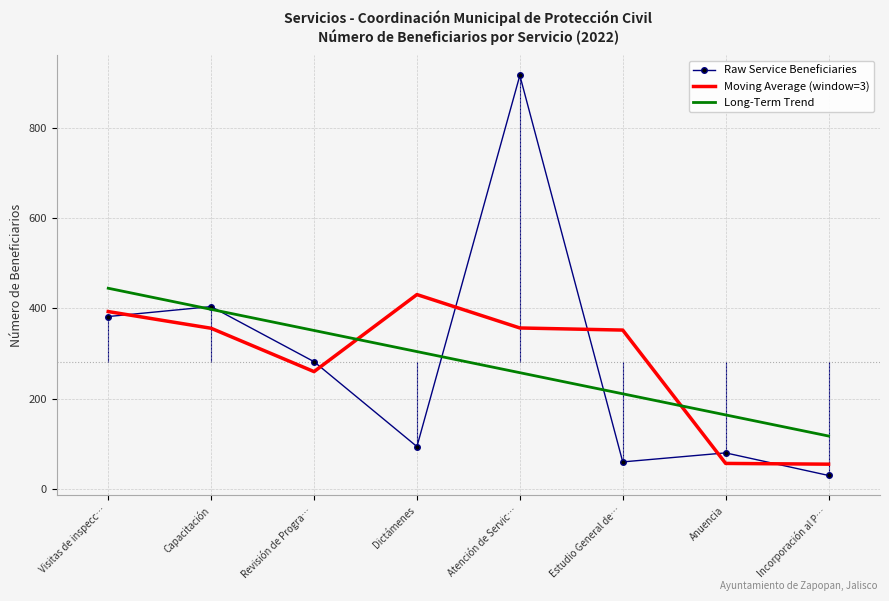

Which category has the lowest value across all series?

Incorporación al P…